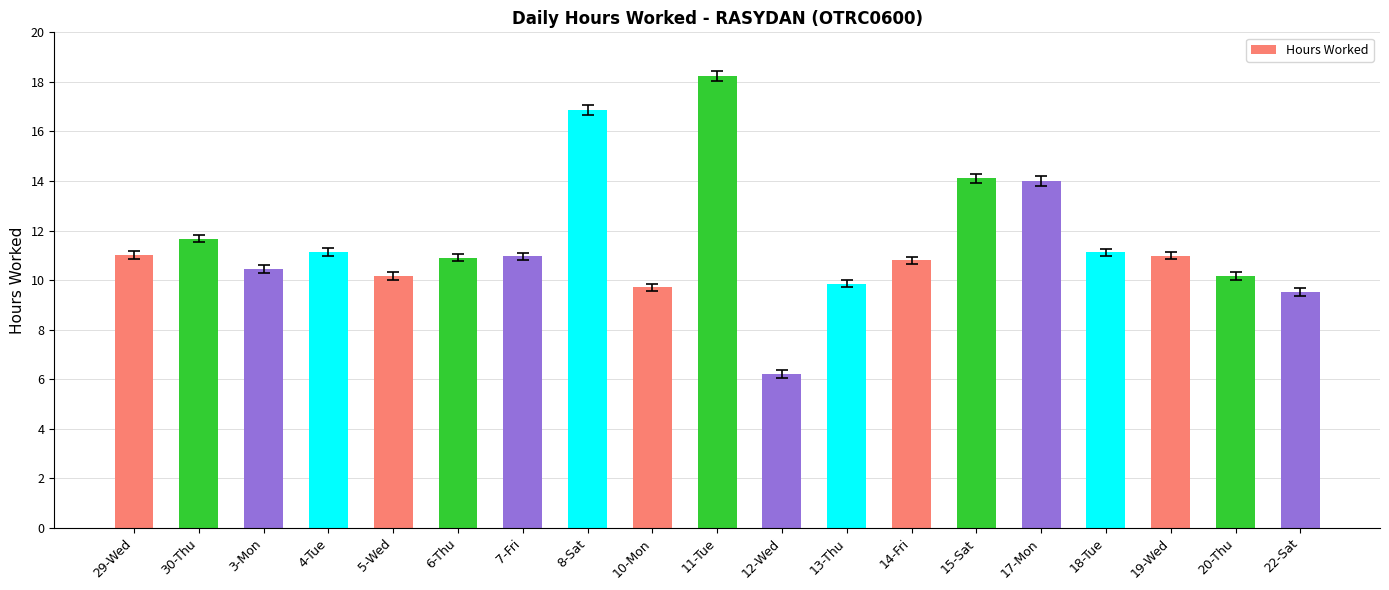

What is the label of the 4th bar from the left?

4-Tue